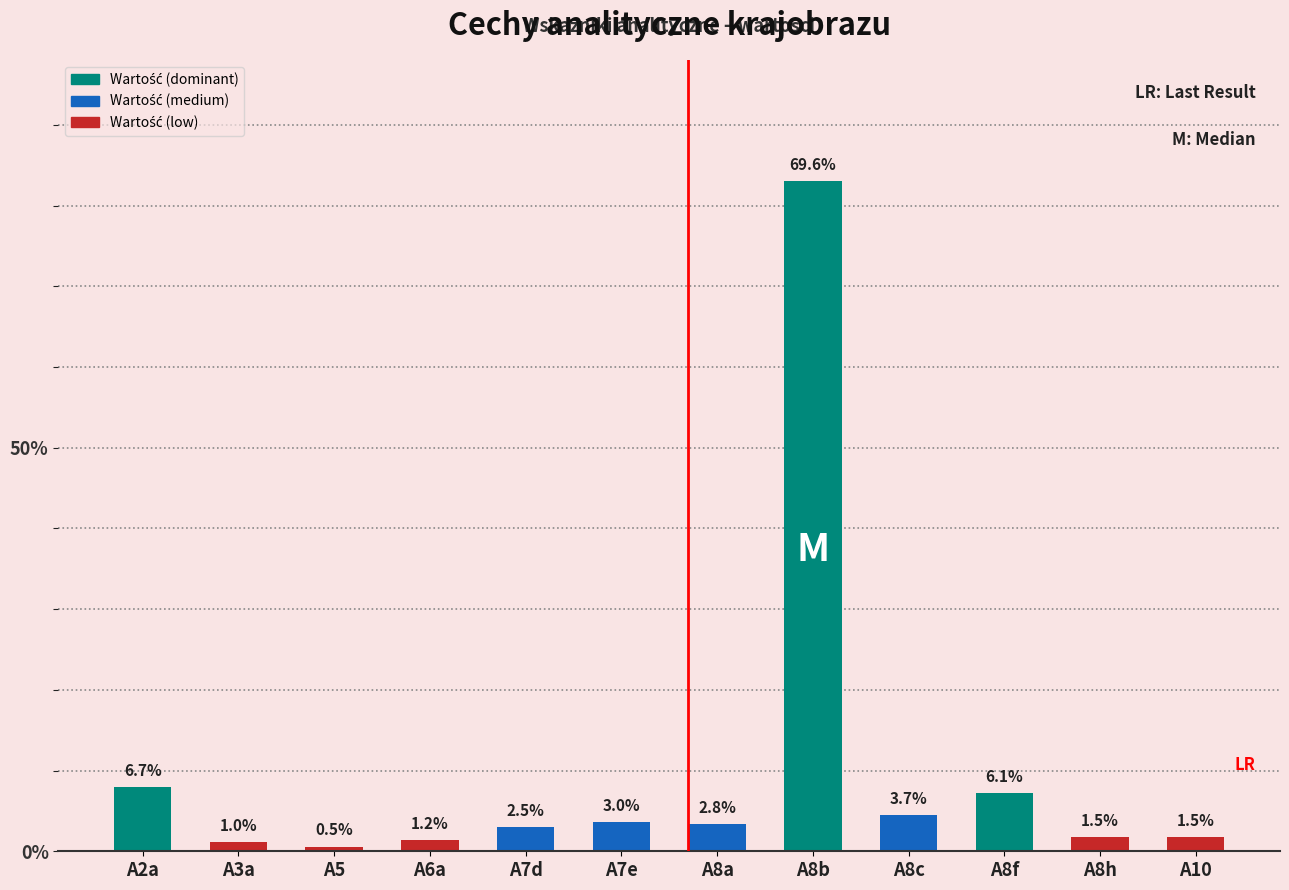

Read the value at A2a.

8.0